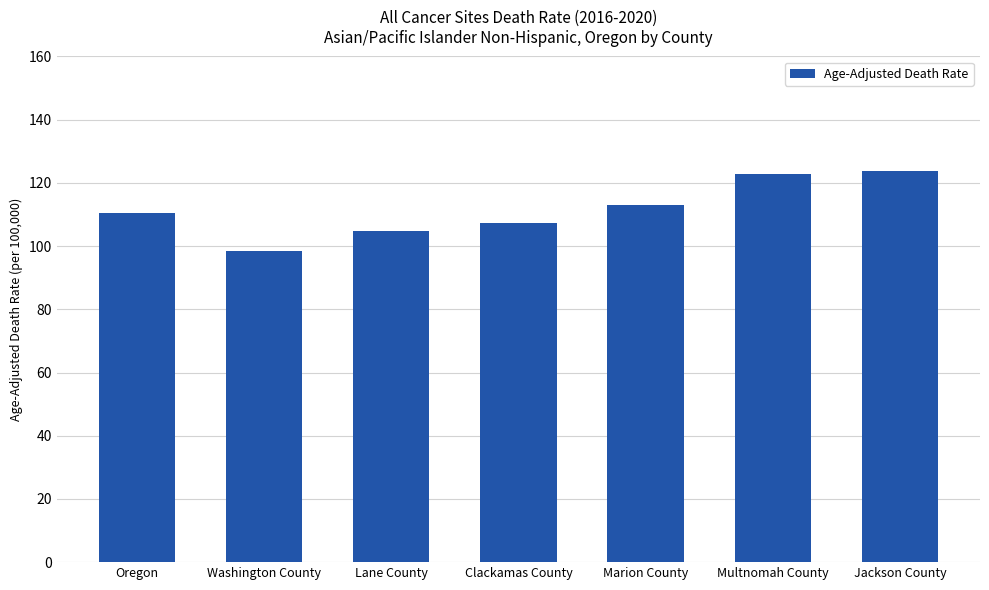

What is the minimum value shown in the chart?

98.5